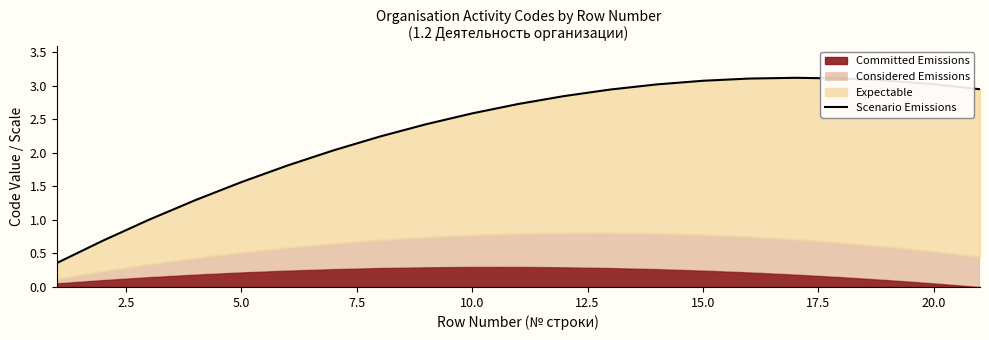

Reading left to right, transcribe all the data shown in this chart.

0.4	0.7	1.0	1.3	1.6	1.8	2.0	2.2	2.4	2.6	2.7	2.8	2.9	3.0	3.1	3.1	3.1	3.1	3.1	3.0	3.0